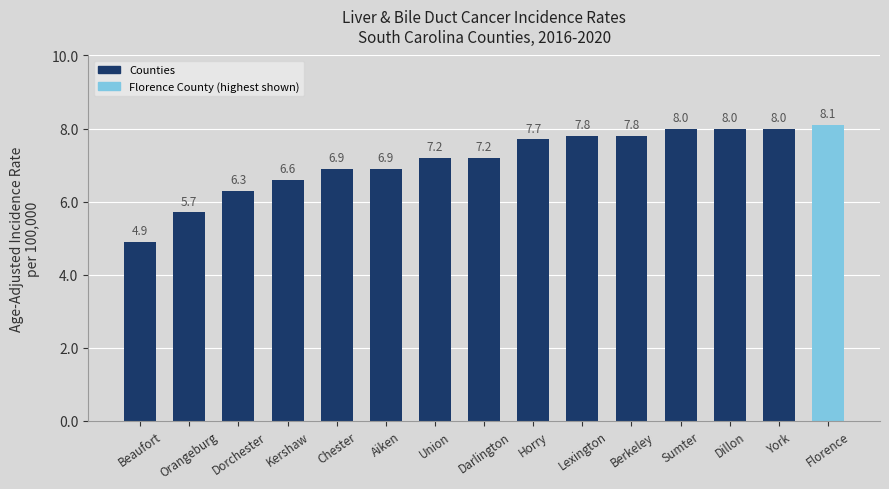

How many bars are there in total?

15